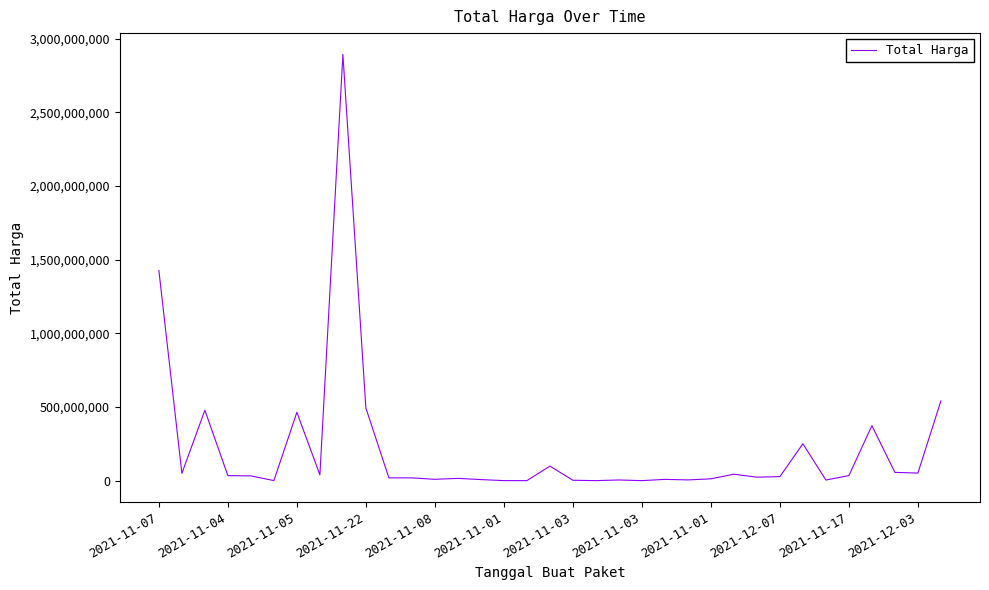

What is the difference between the maximum and minimum values?

2892044000